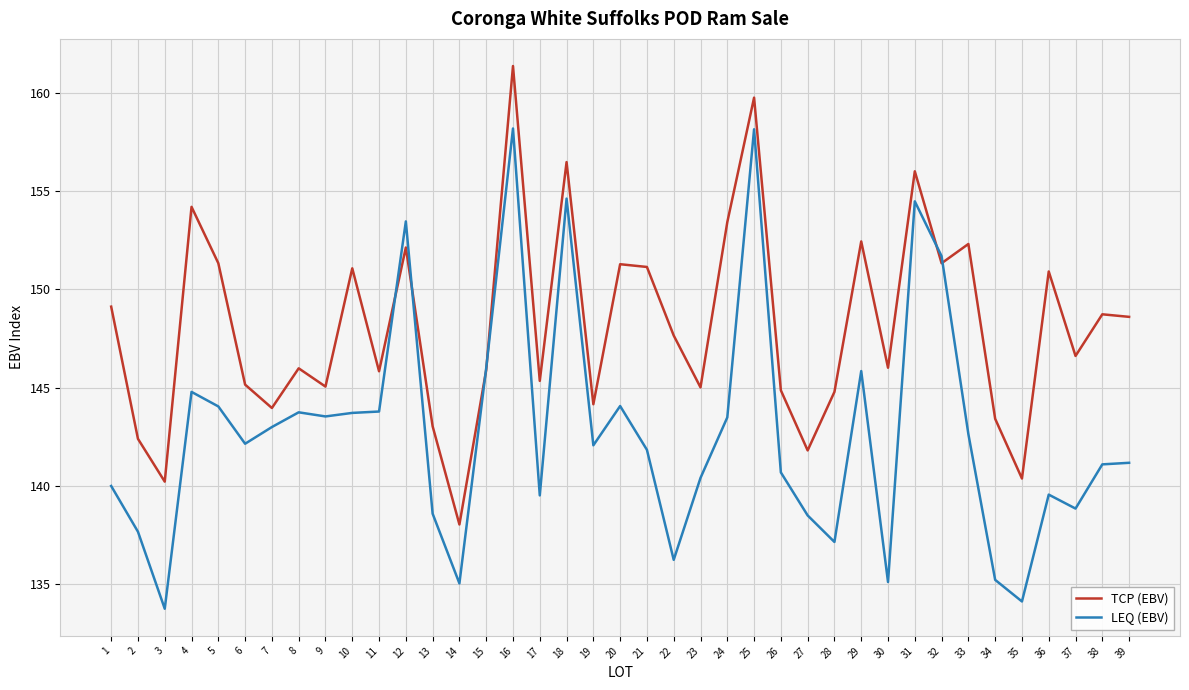

What is the highest value of the LEQ (EBV) series?

158.2